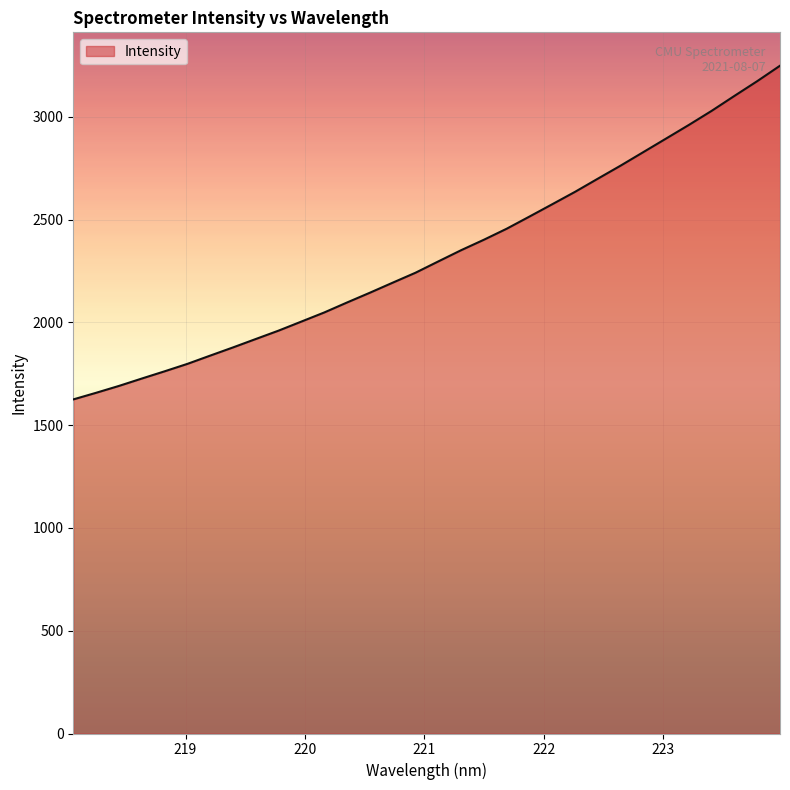

What is the minimum value shown in the chart?

1625.7